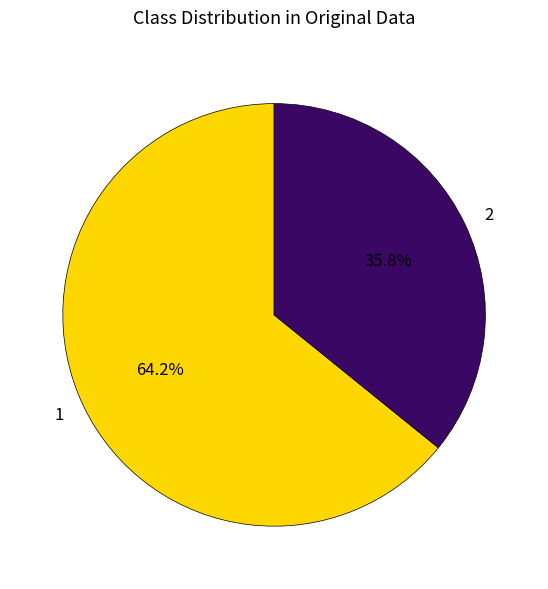

To the nearest percent, what portion does 2 represent?

36%